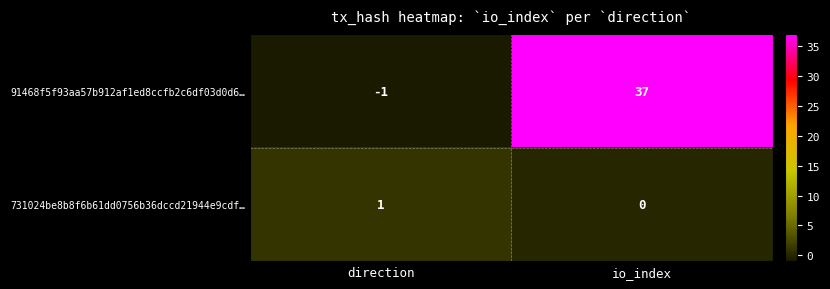

Rank the series at io_index from lowest to highest value.

731024be8b8f6b61dd0756b36dccd21944e9cdf…, 91468f5f93aa57b912af1ed8ccfb2c6df03d0d6…